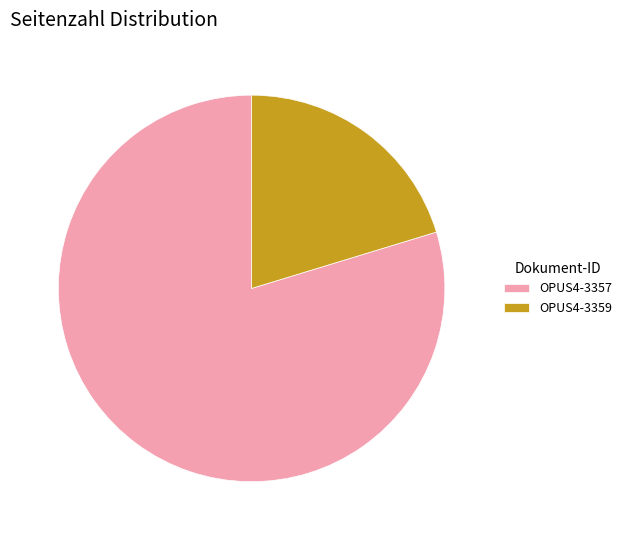

Rank the categories by value from highest to lowest.

OPUS4-3357, OPUS4-3359